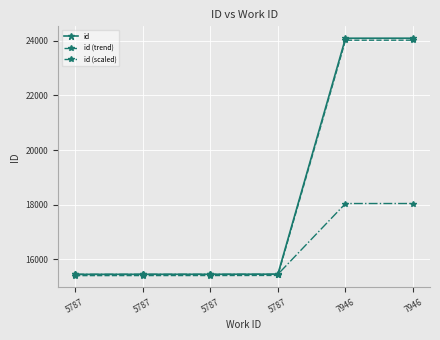

What is the average value of the id (scaled) series?

16307.6